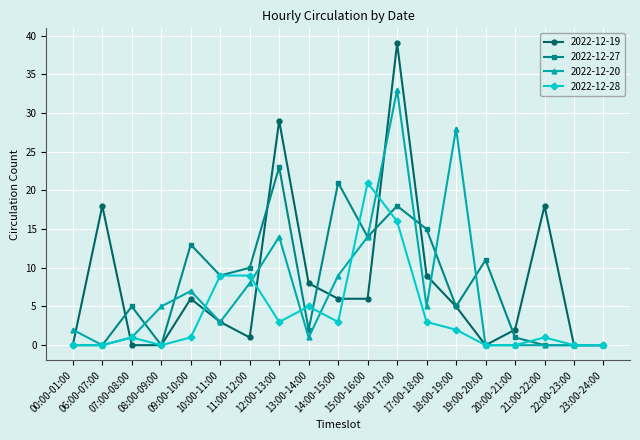

Does the chart have visible grid lines?

Yes